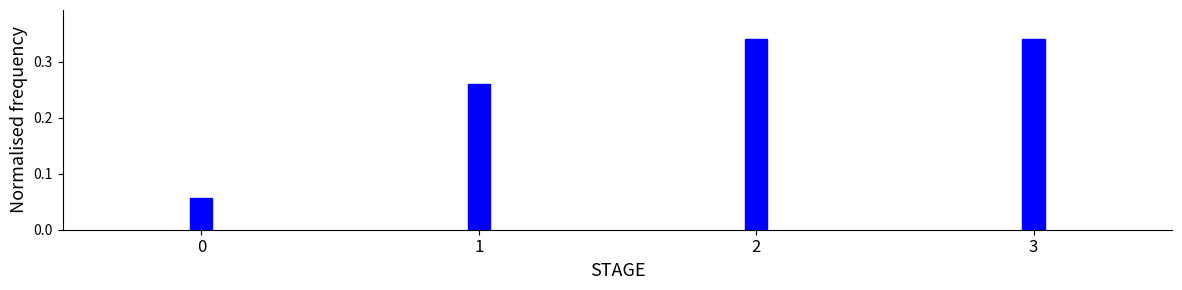

How many values are between 0 and 1?

4